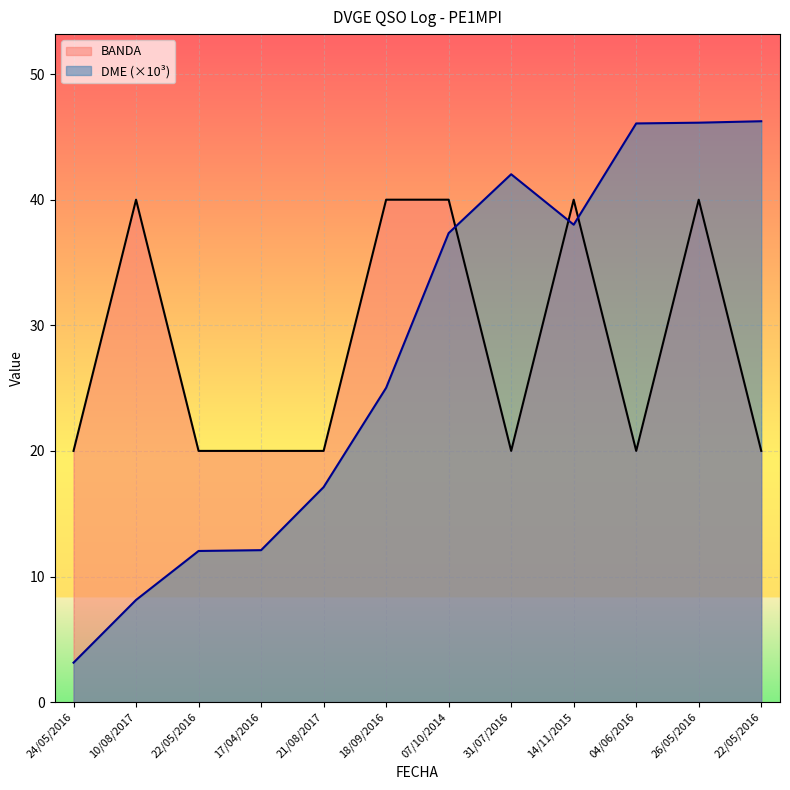

Which series ends up on top after the final intersection of DME and BANDA?

DME